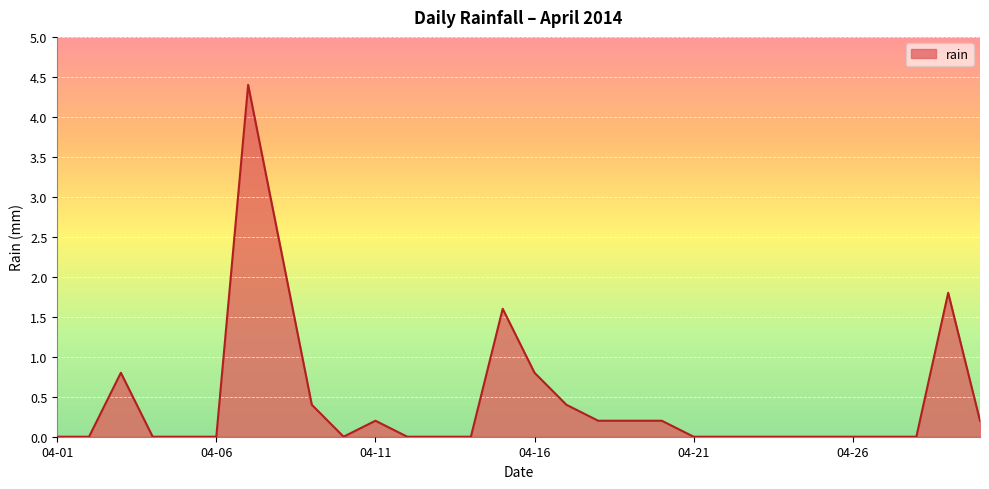

What is the greatest value displayed?

4.4